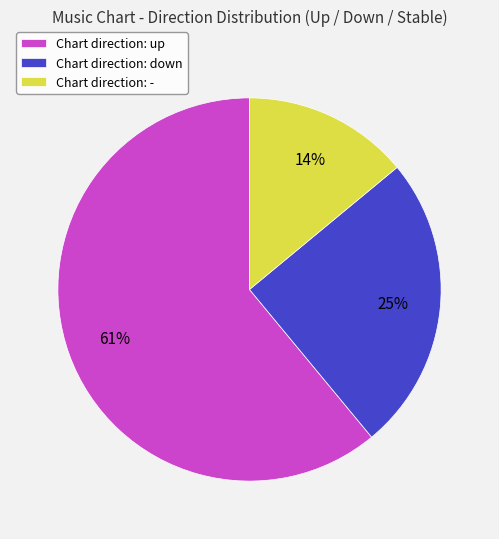

Is it true that Chart direction: down is 25% of the pie?

True